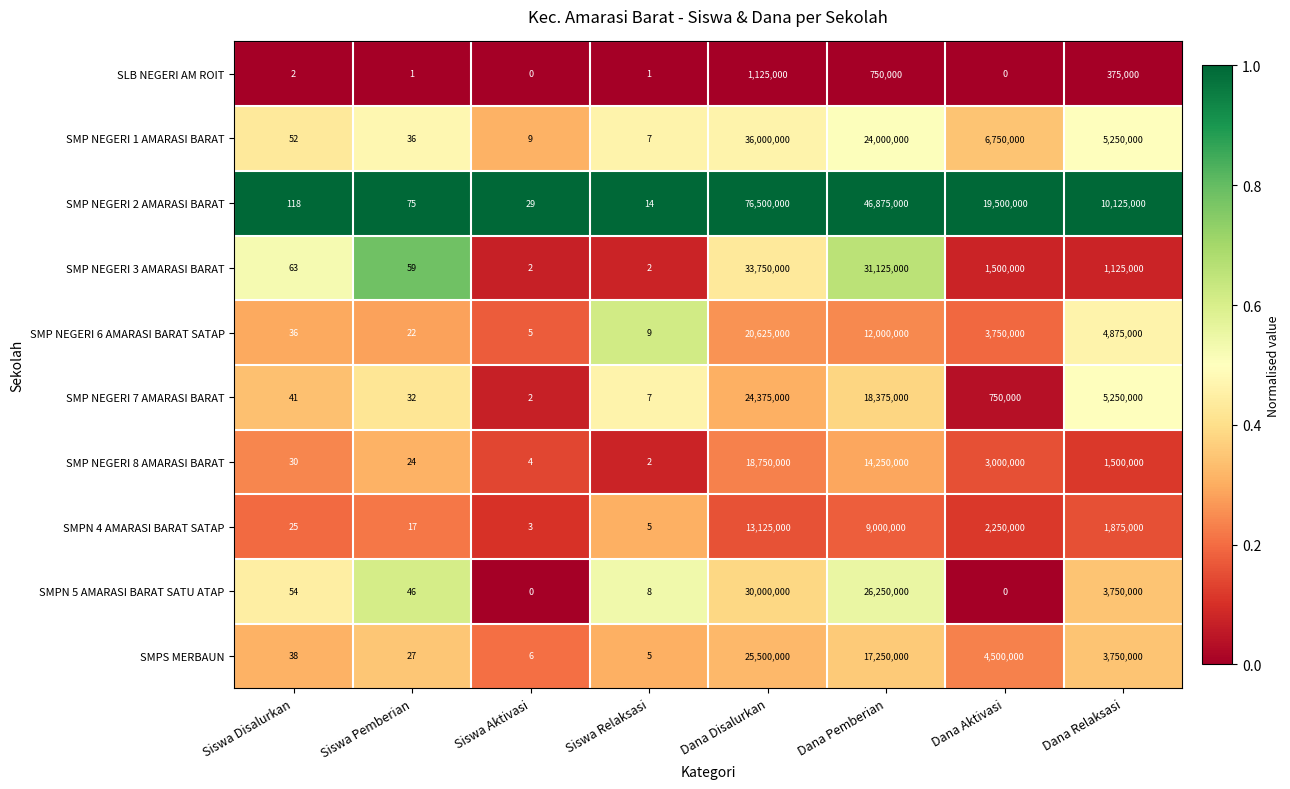

Which series has the largest range (max minus min)?

SMP NEGERI 2 AMARASI BARAT